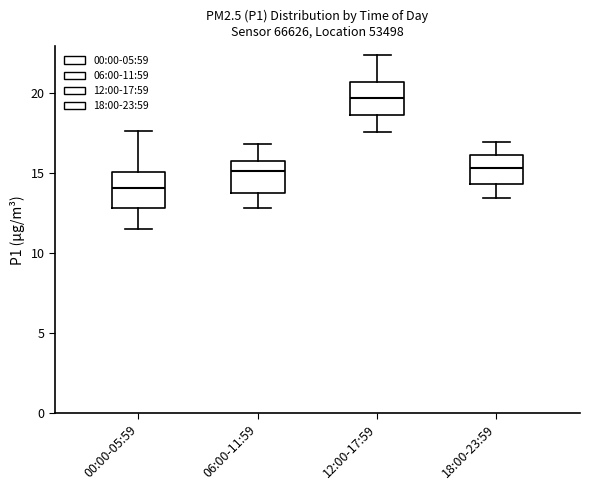

Reading left to right, read every box against the y-axis: the position of its median line, the range the box covers, and the ends of its whiskers. The values are not printed on the chart, so give them approximately, as read against the axis.

00:00-05:59: median 14.0, box 13.0 to 15.0, whiskers 11.5 to 17.5
06:00-11:59: median 15.0, box 13.5 to 15.5, whiskers 13.0 to 17.0
12:00-17:59: median 19.5, box 18.5 to 20.5, whiskers 17.5 to 22.5
18:00-23:59: median 15.5, box 14.5 to 16.0, whiskers 13.5 to 17.0